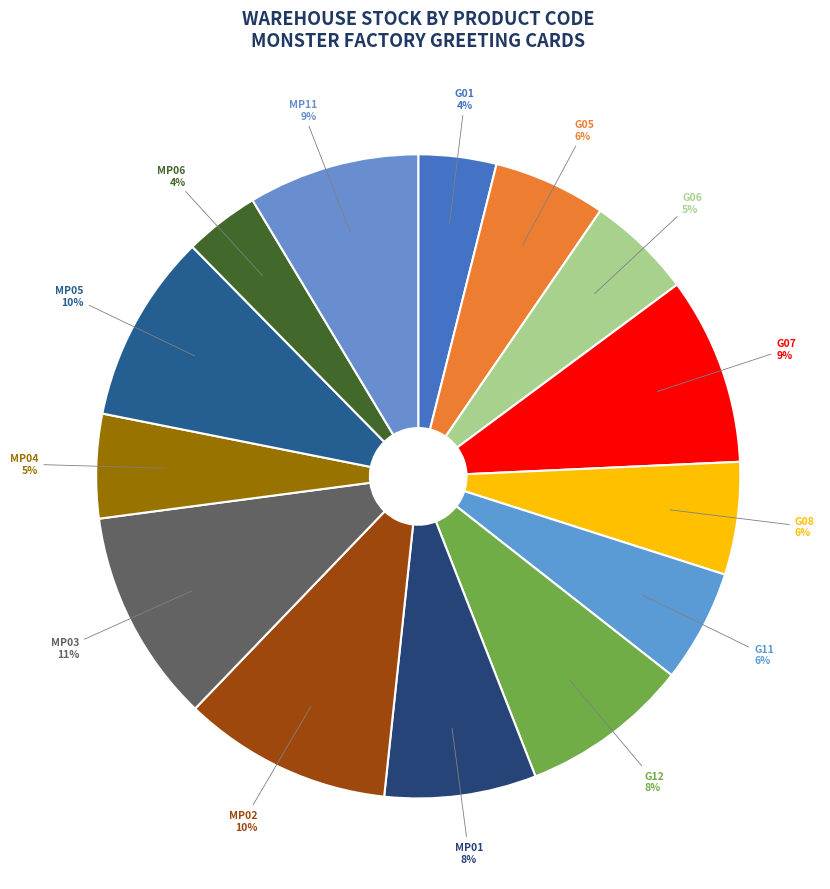

Is it true that G01 is 10% of the pie?

False